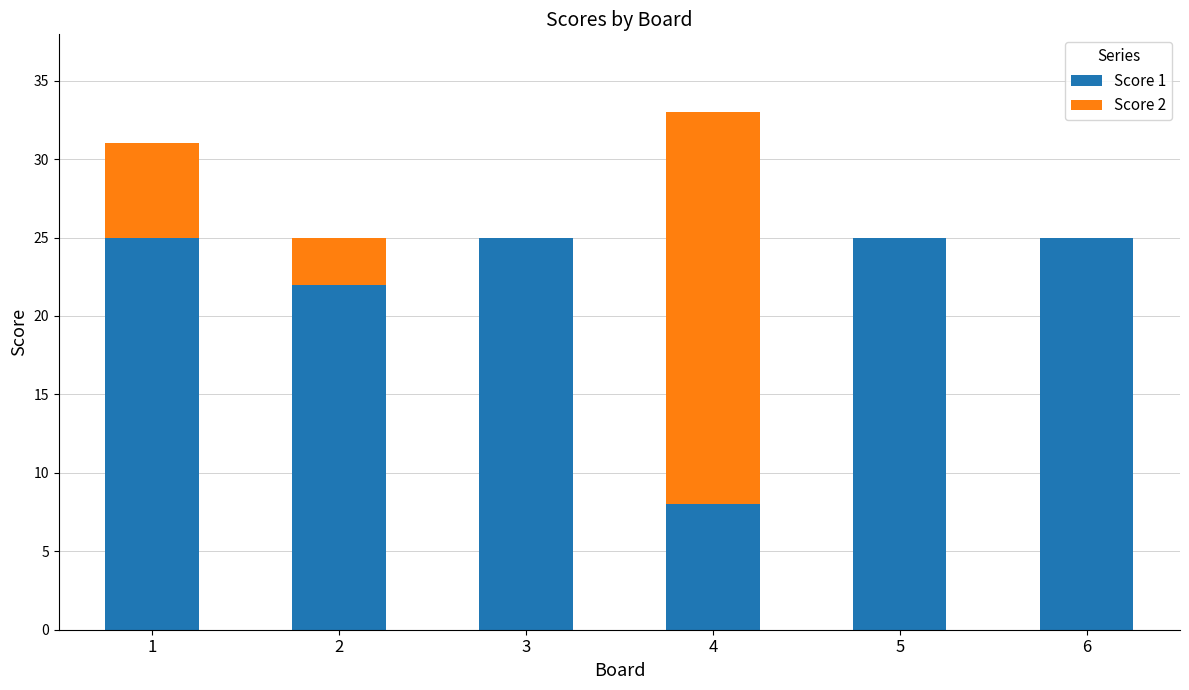

At which category is the sum across all series the highest?

4